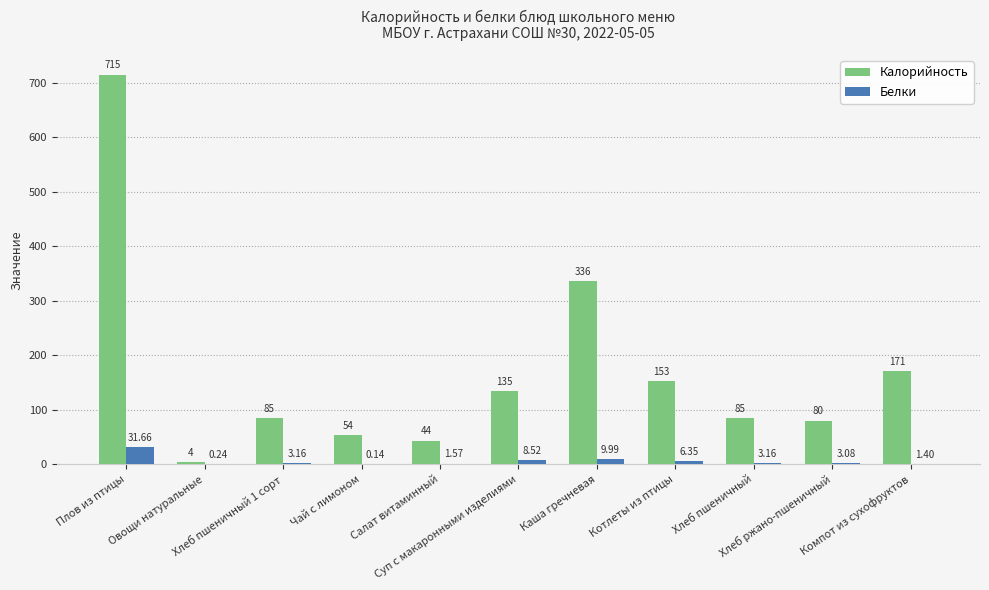

What is the highest value of the Белки series?

31.7